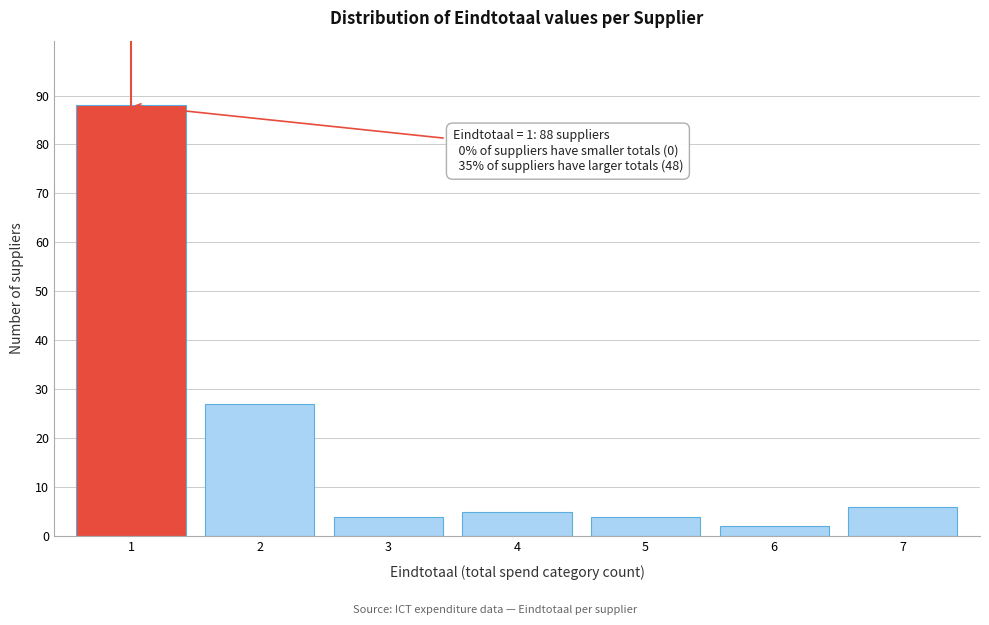

Reading right to left, extract all data points from this chart.

6	2	4	5	4	27	88